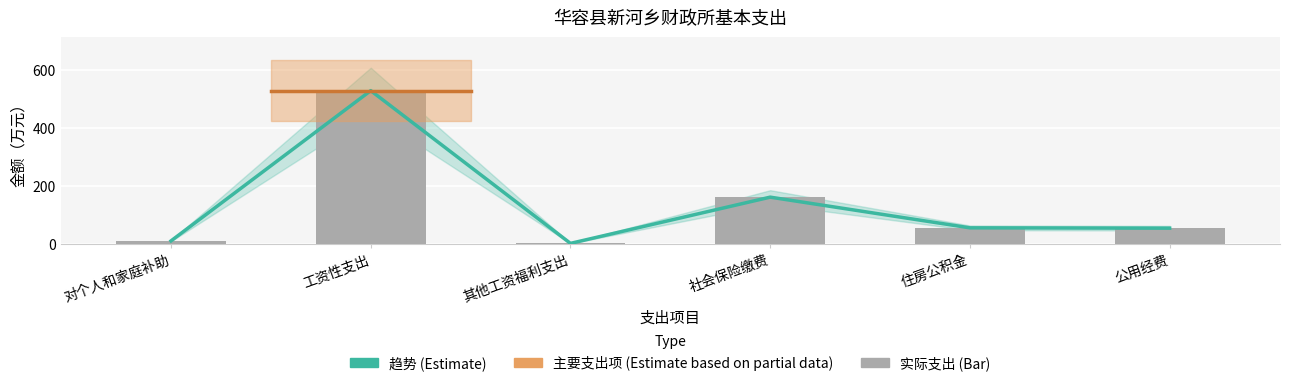

What is the difference between the 趋势 (Estimate) values at 工资性支出 and 住房公积金?

474.6